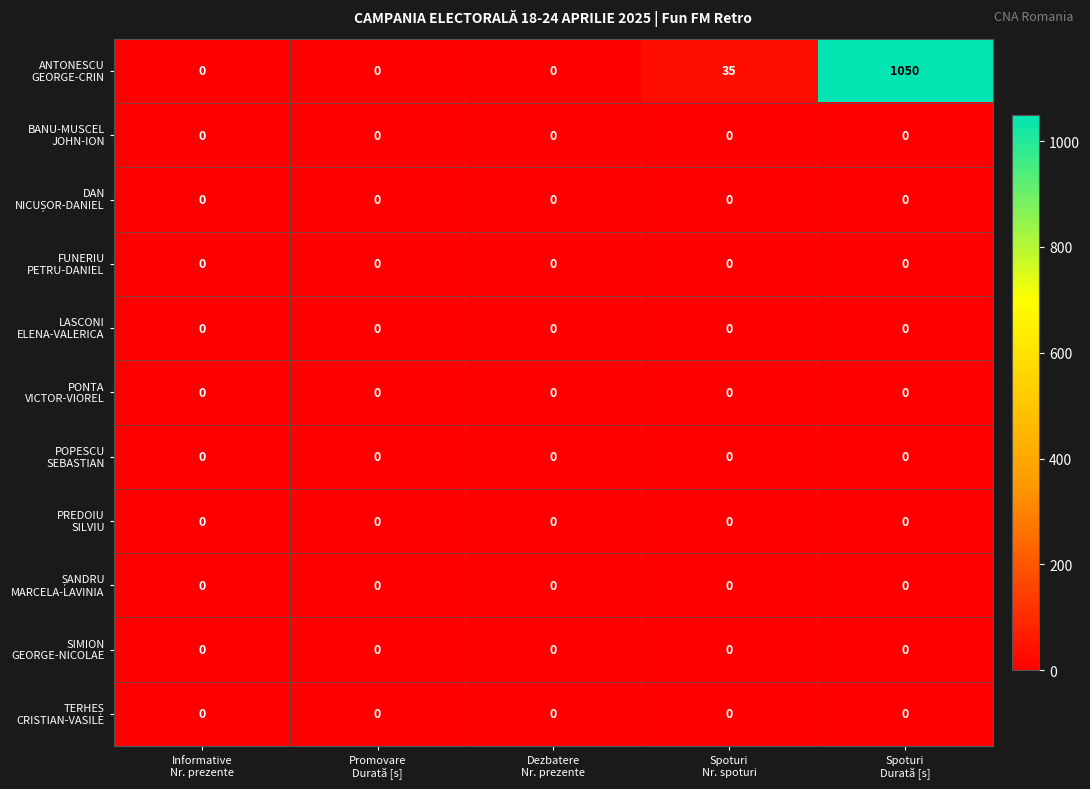

How many distinct data groups are displayed?

11